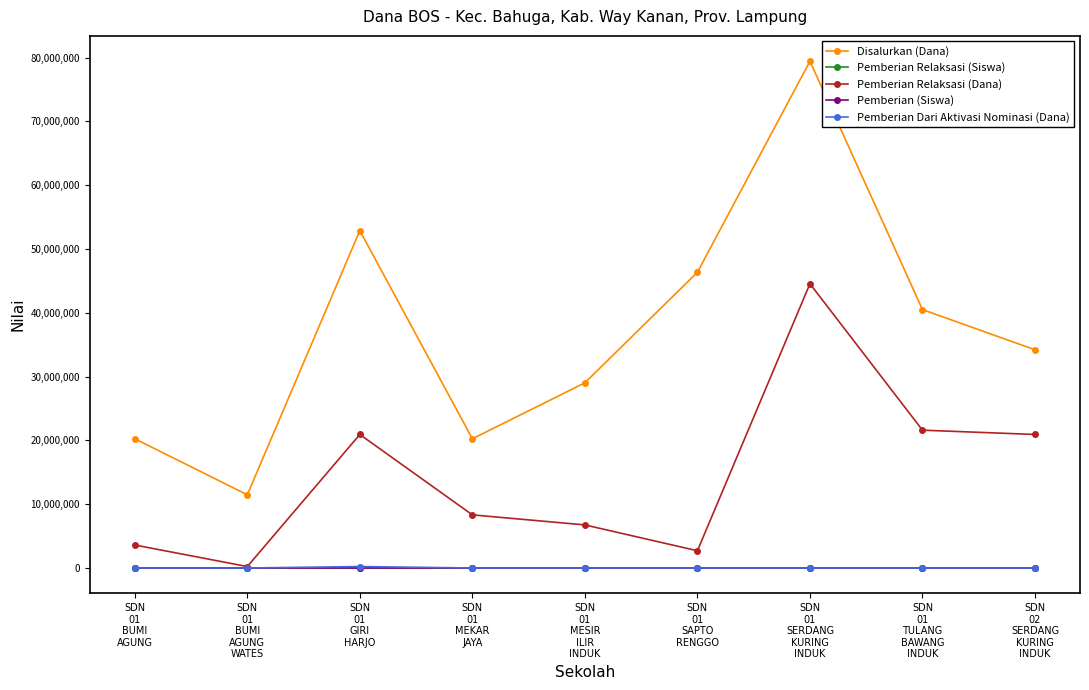

How many distinct data groups are displayed?

5